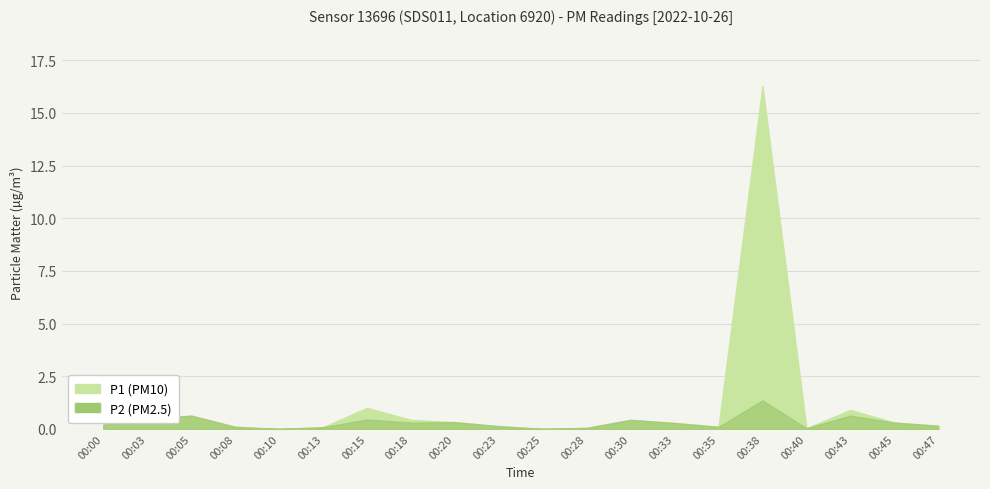

What is the maximum value shown in the chart?

16.3